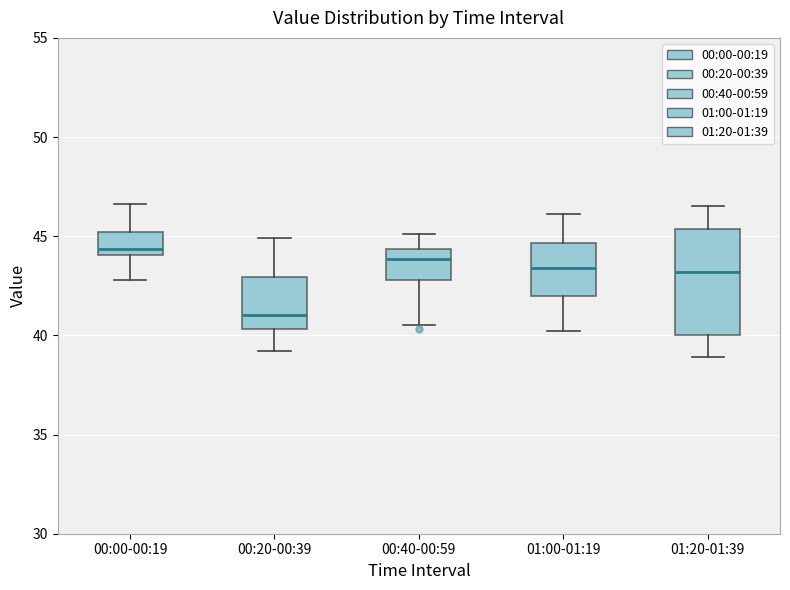

Where is the lower edge of the box for 00:40-00:59 on the y-axis? The values are not printed on the chart, so give them approximately, as read against the axis.

43.0